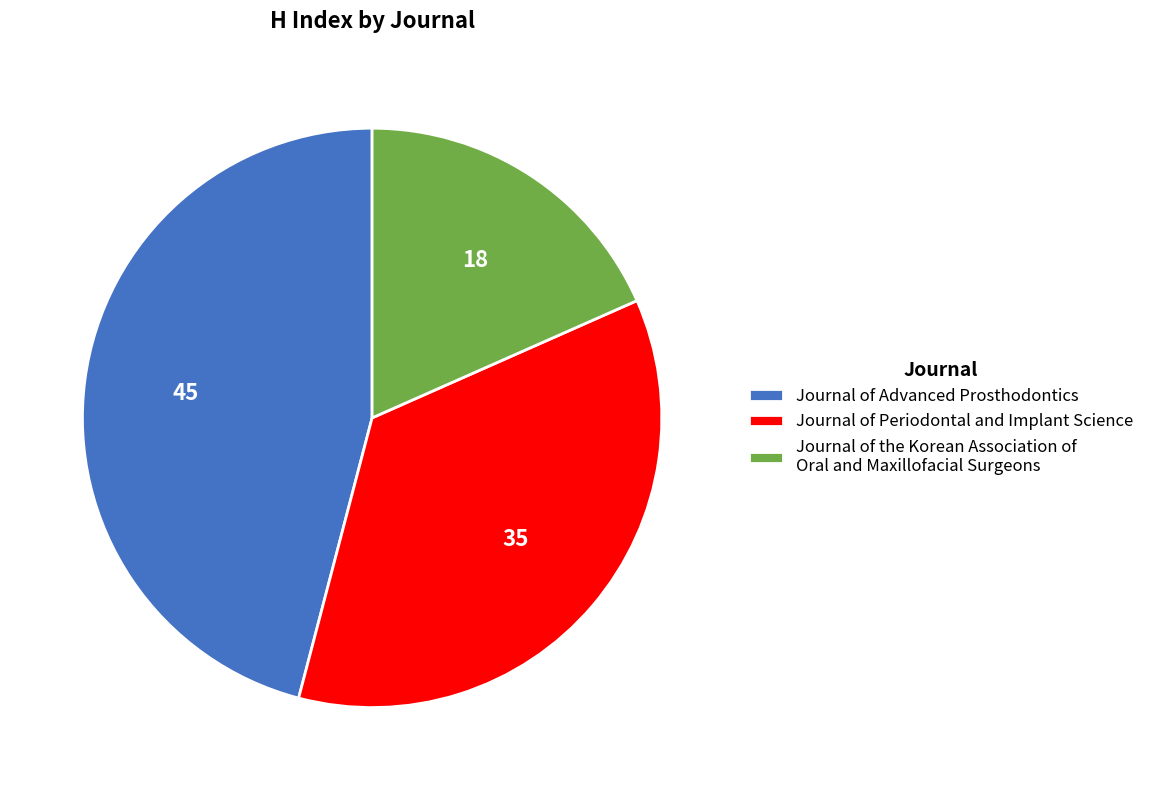

Count the number of slices in the pie.

3